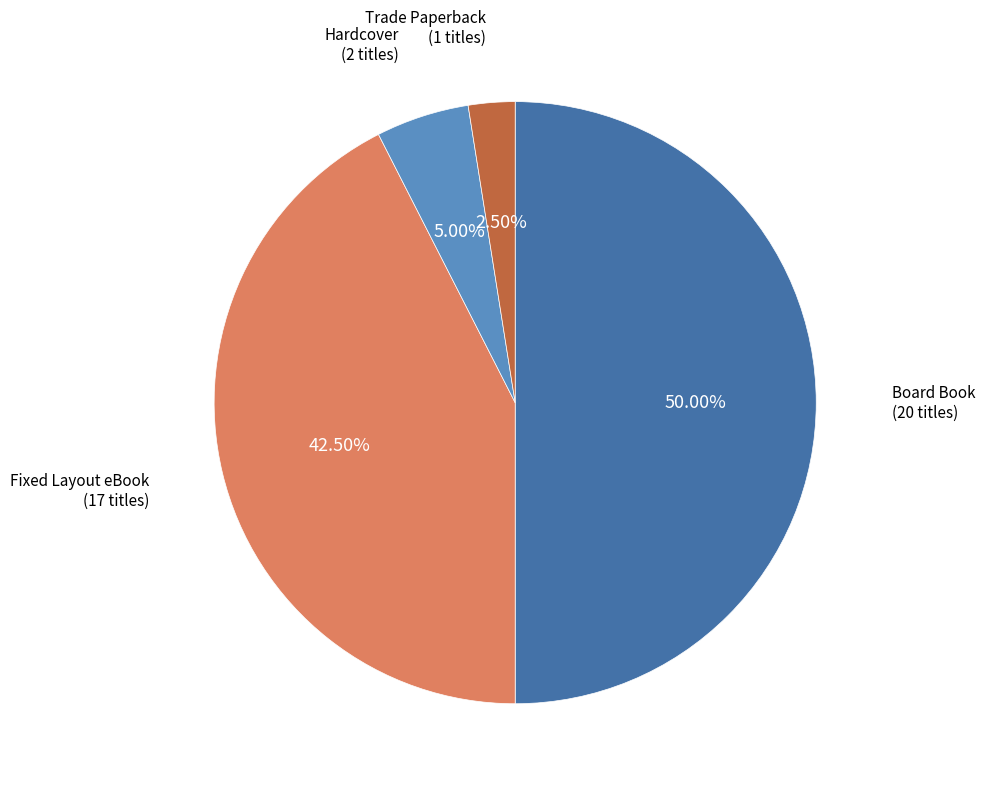

Between Hardcover and Fixed Layout eBook, which is larger?

Fixed Layout eBook